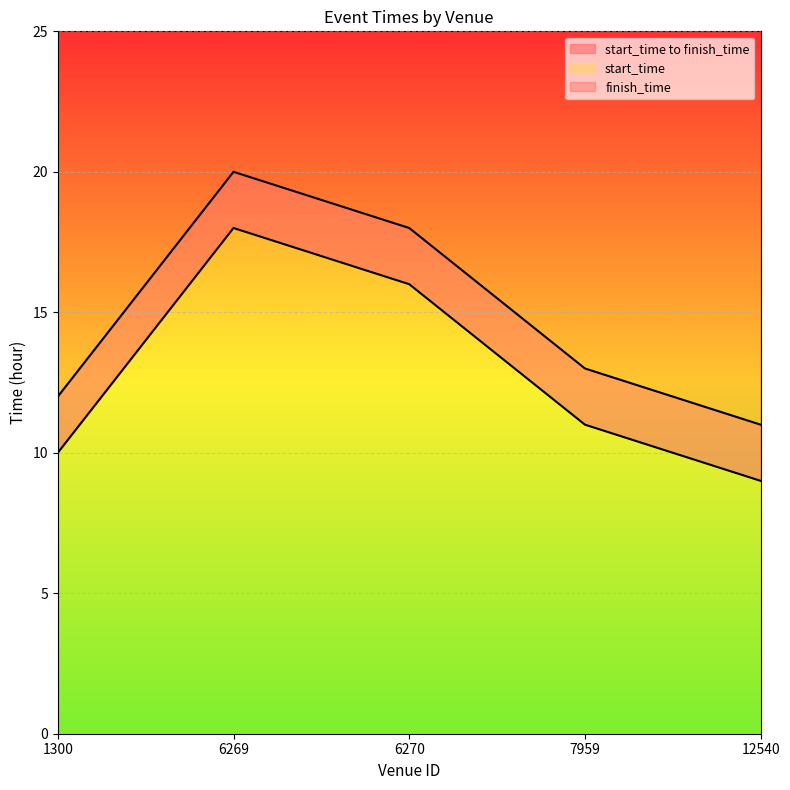

The value of start_time at 6269 is 7. True or false?

False